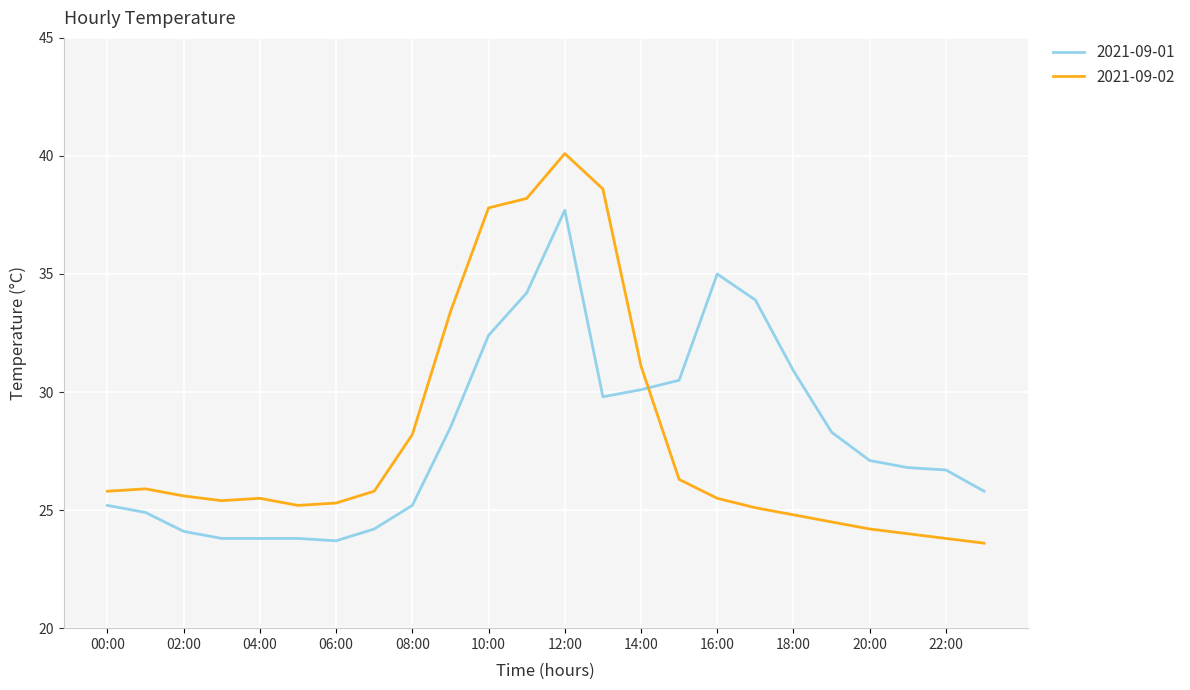

True or false: 2021-09-01 and 2021-09-02 cross at least once.

True